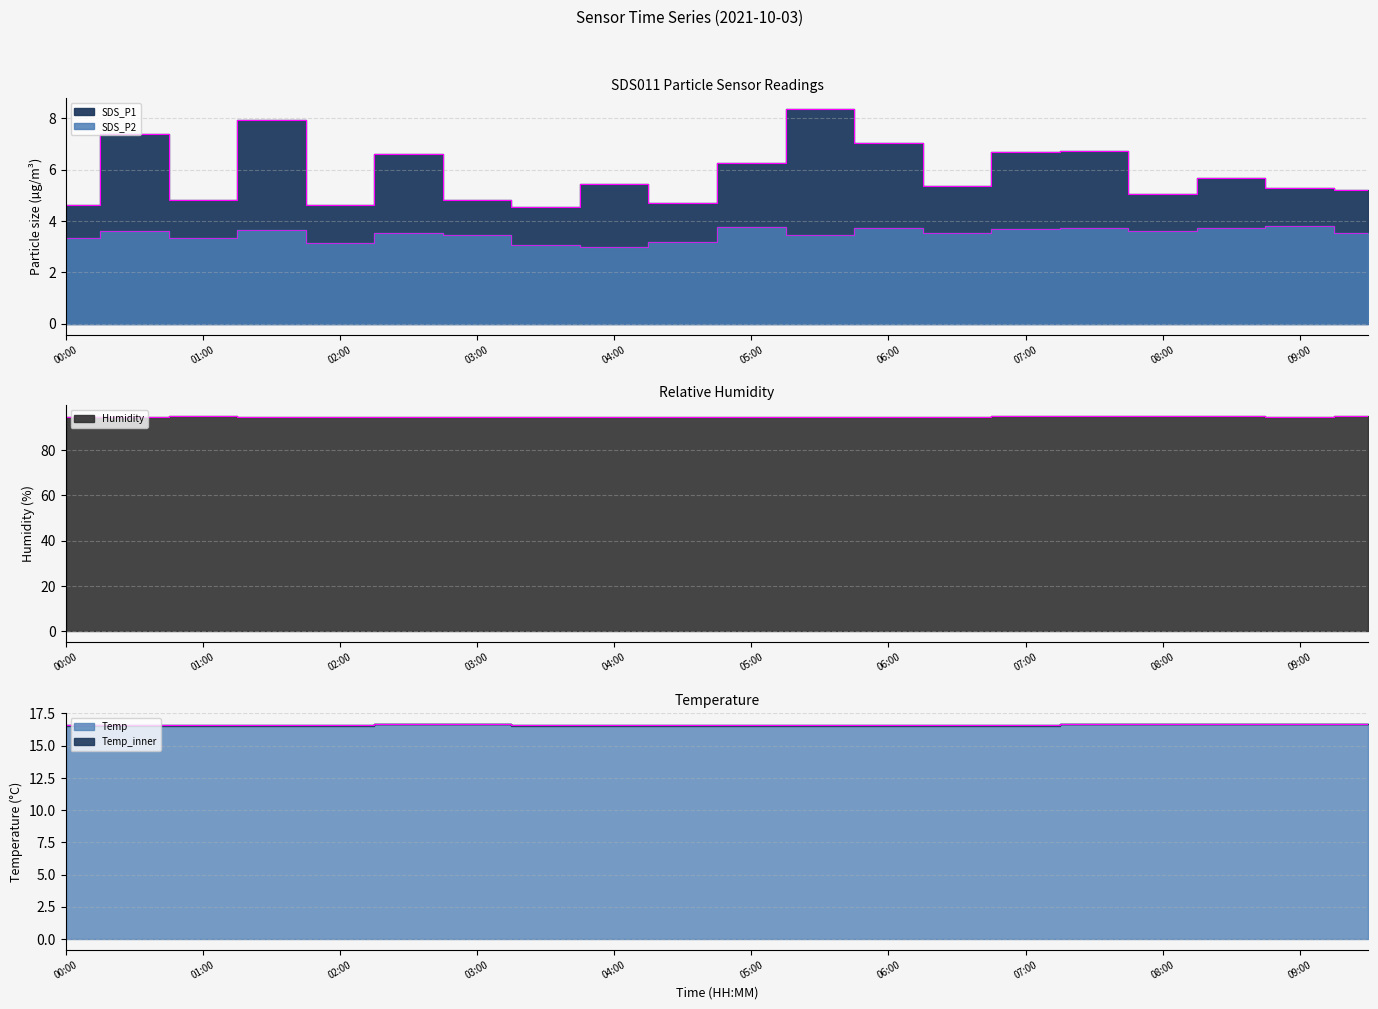

What is the value of the SDS_P2 point at the 12th from the left?

3.5